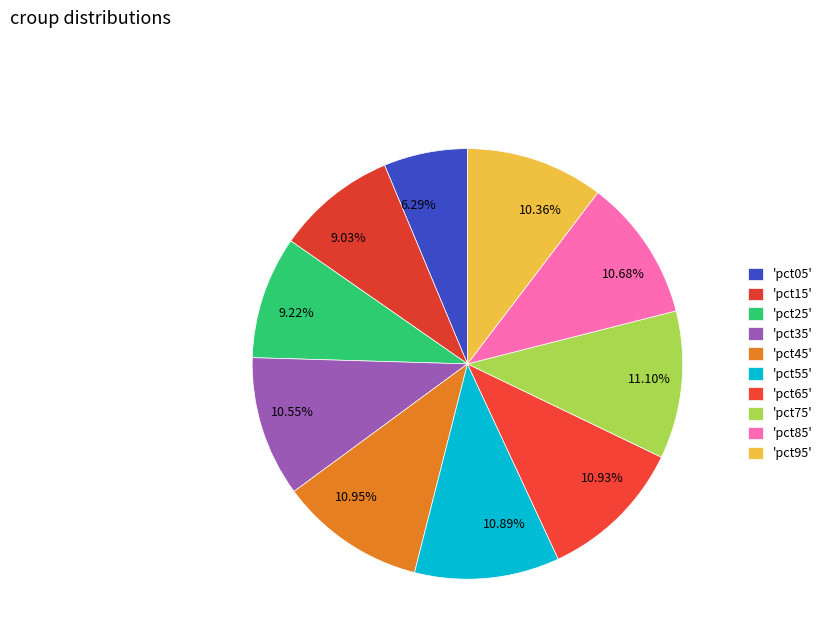

Do 10.36% and 10.89% together represent more than half of the pie?

No